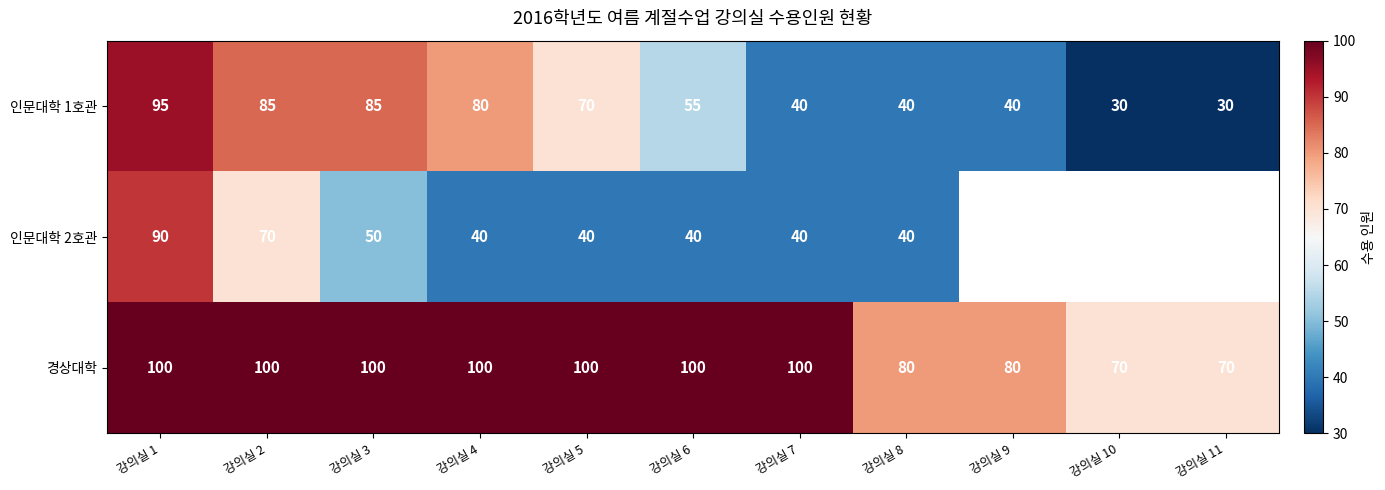

Is the value of 경상대학 at 강의실 11 greater than the value of 인문대학 1호관 at 강의실 11?

Yes